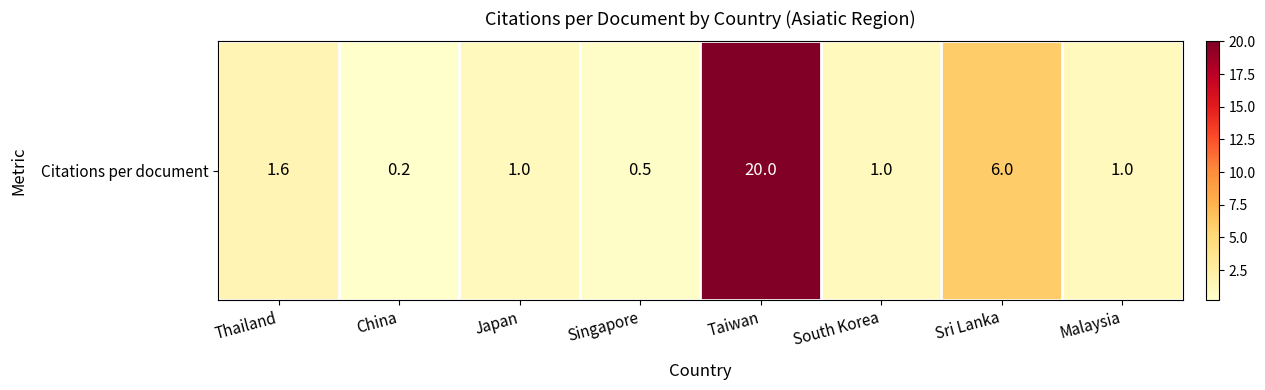

True or false: the data shows 1.0 at Japan.

True